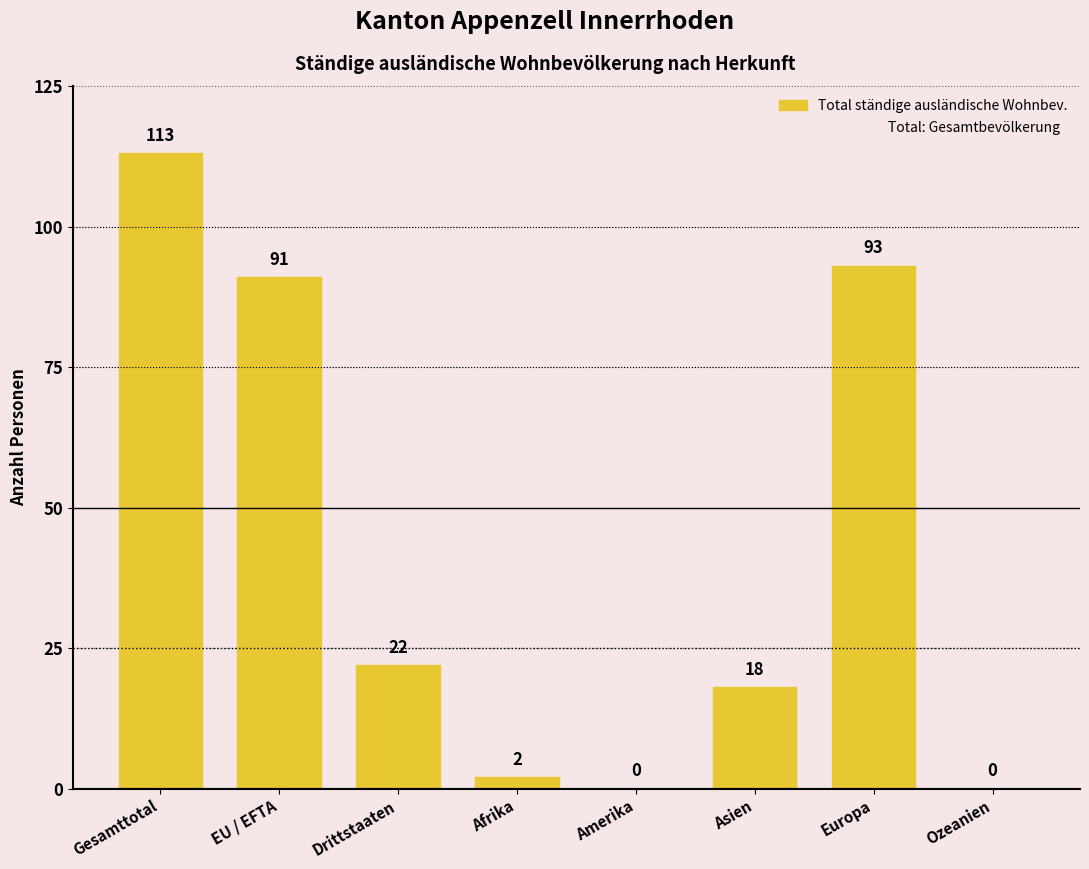

What is the change in value from Amerika to Asien?

+18